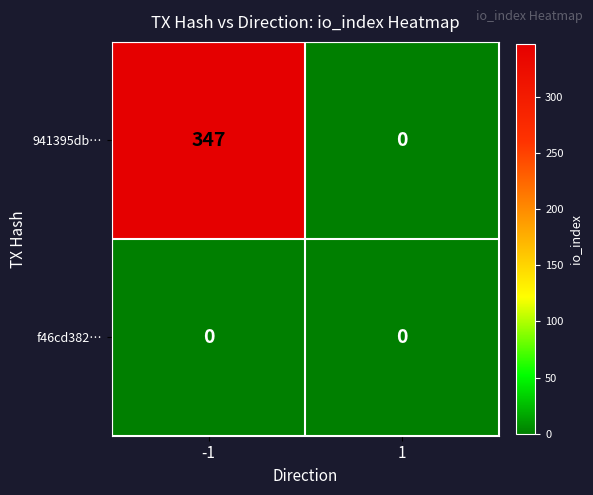

What is the greatest value displayed?

347